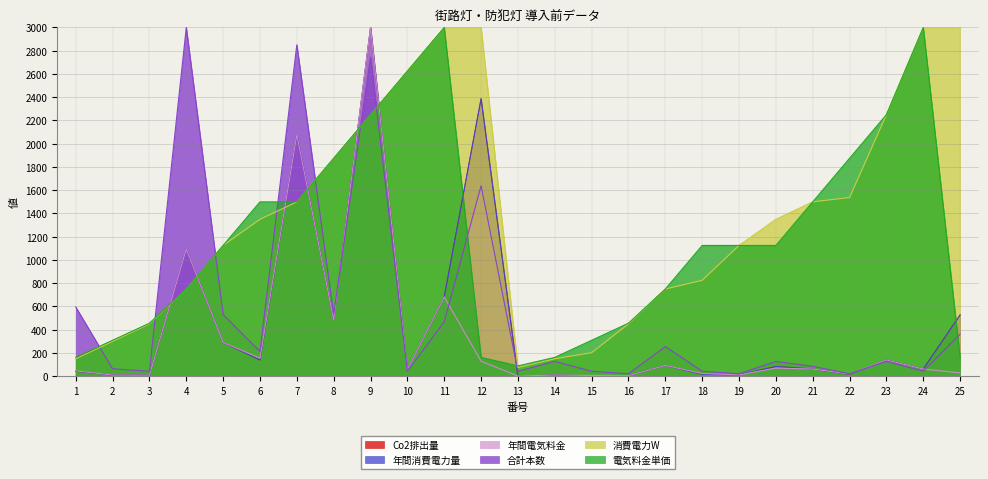

Is it true that 合計本数 equals 42.6 at 18?

True